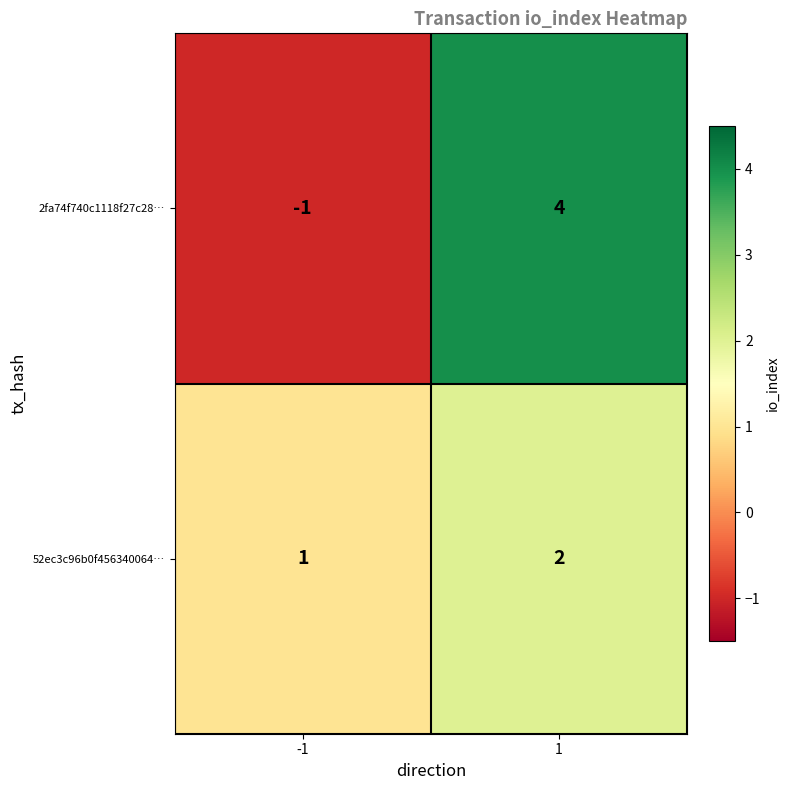

Which series changed the most between -1 and 1?

2fa74f740c1118f27c28…